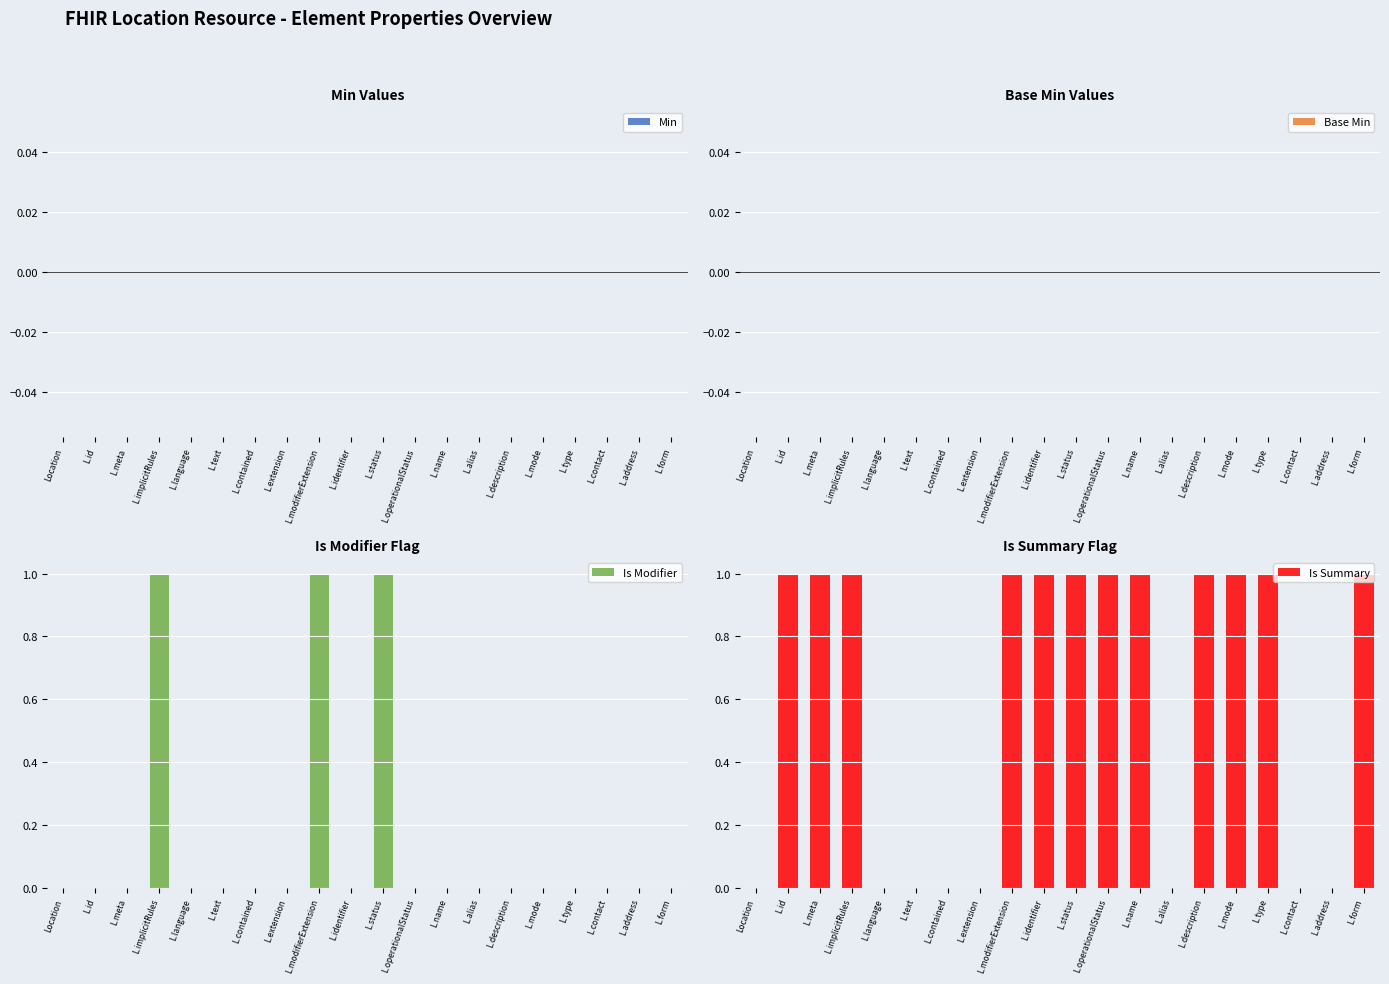

What value does the Is Summary series have at L.modifierExtension?

1